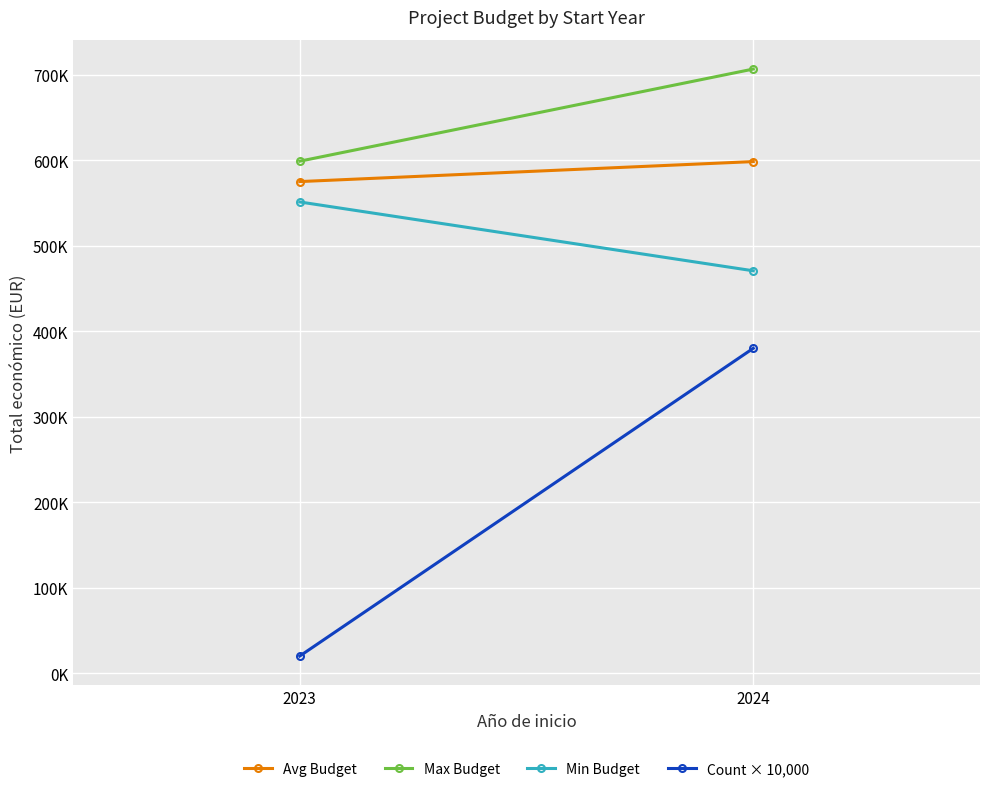

What is the difference between the maximum and minimum values in the Max Budget series?

107788.0